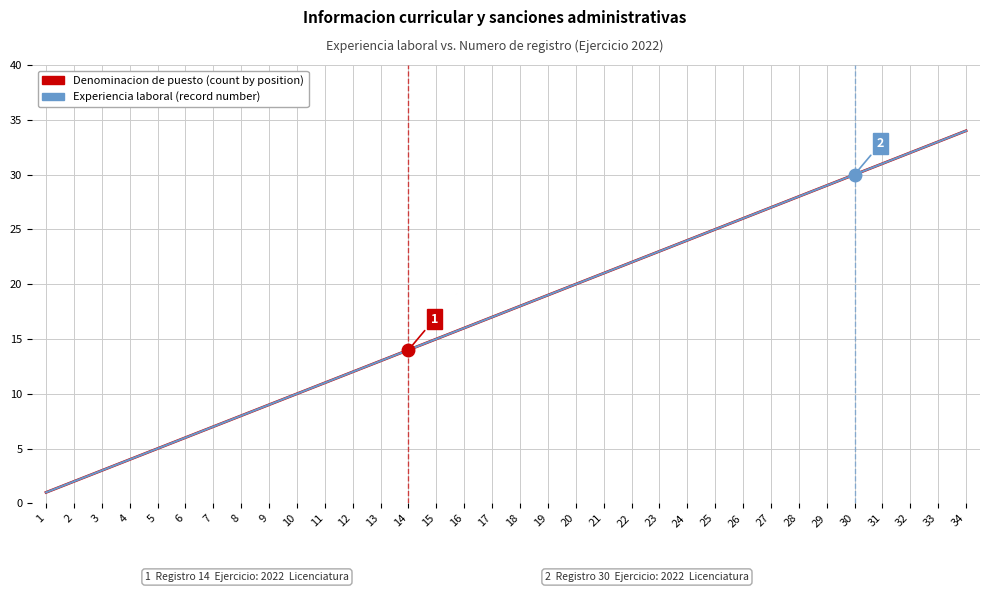

What is the minimum value for Experiencia laboral (record number)?

1